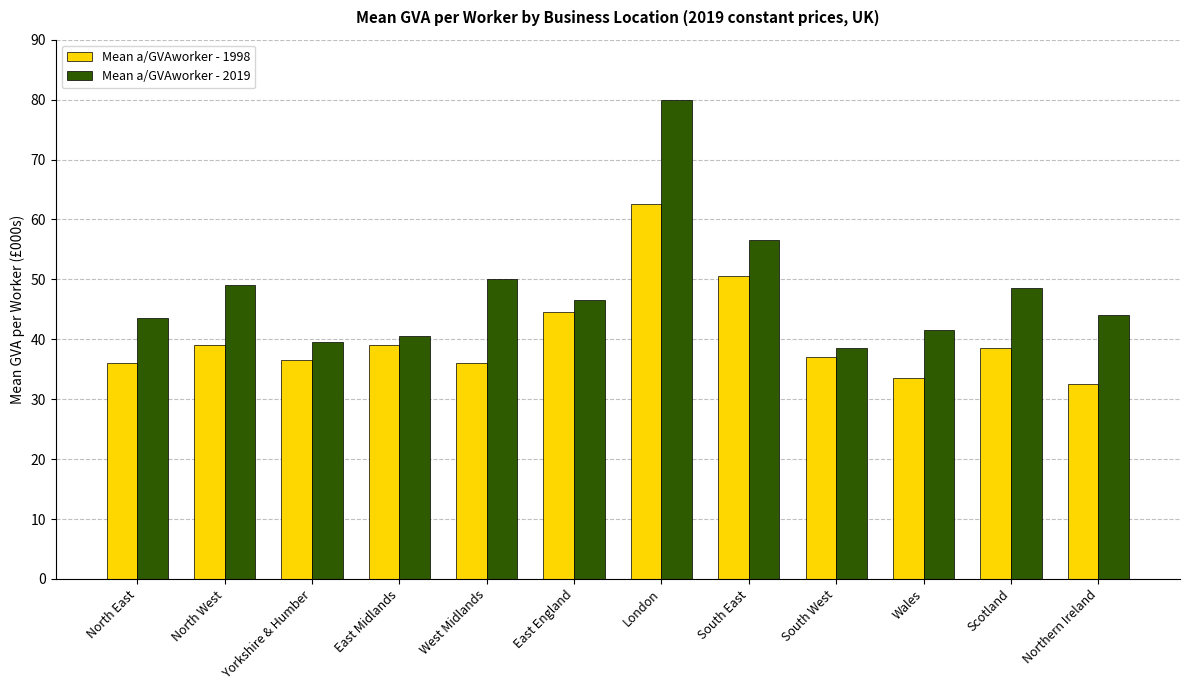

Are the bars horizontal?

No